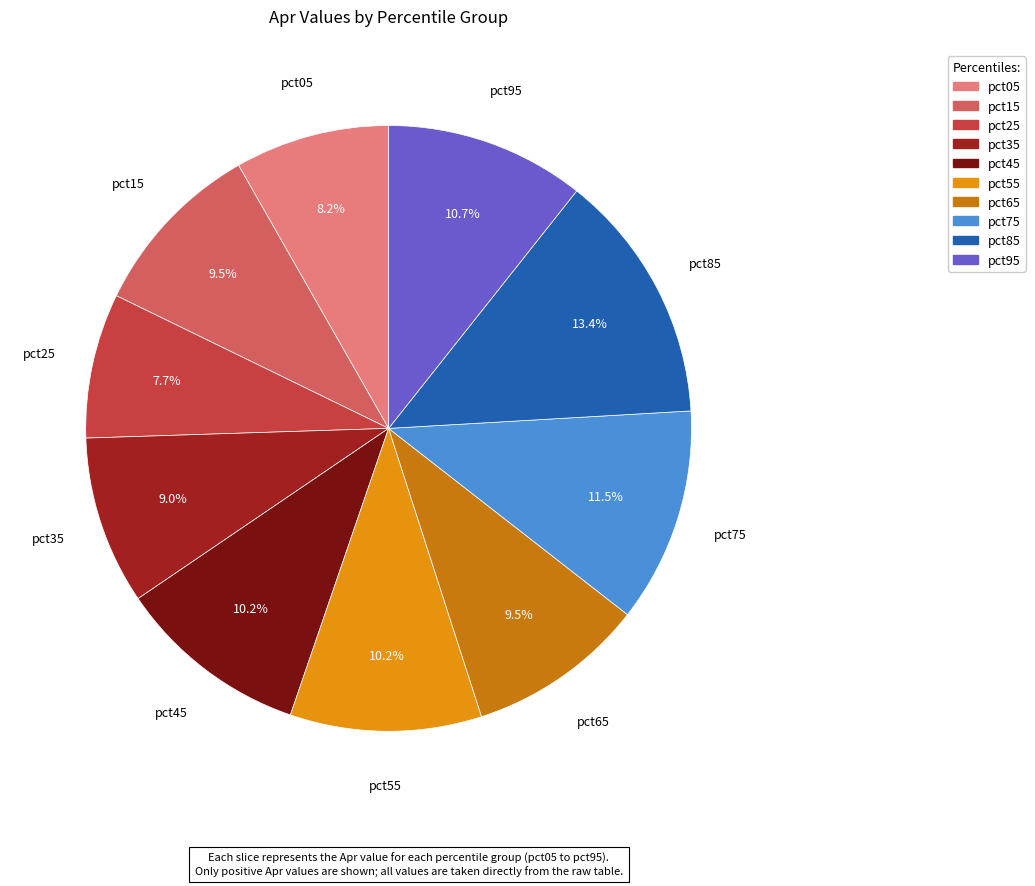

Which slice is the smallest?

pct25